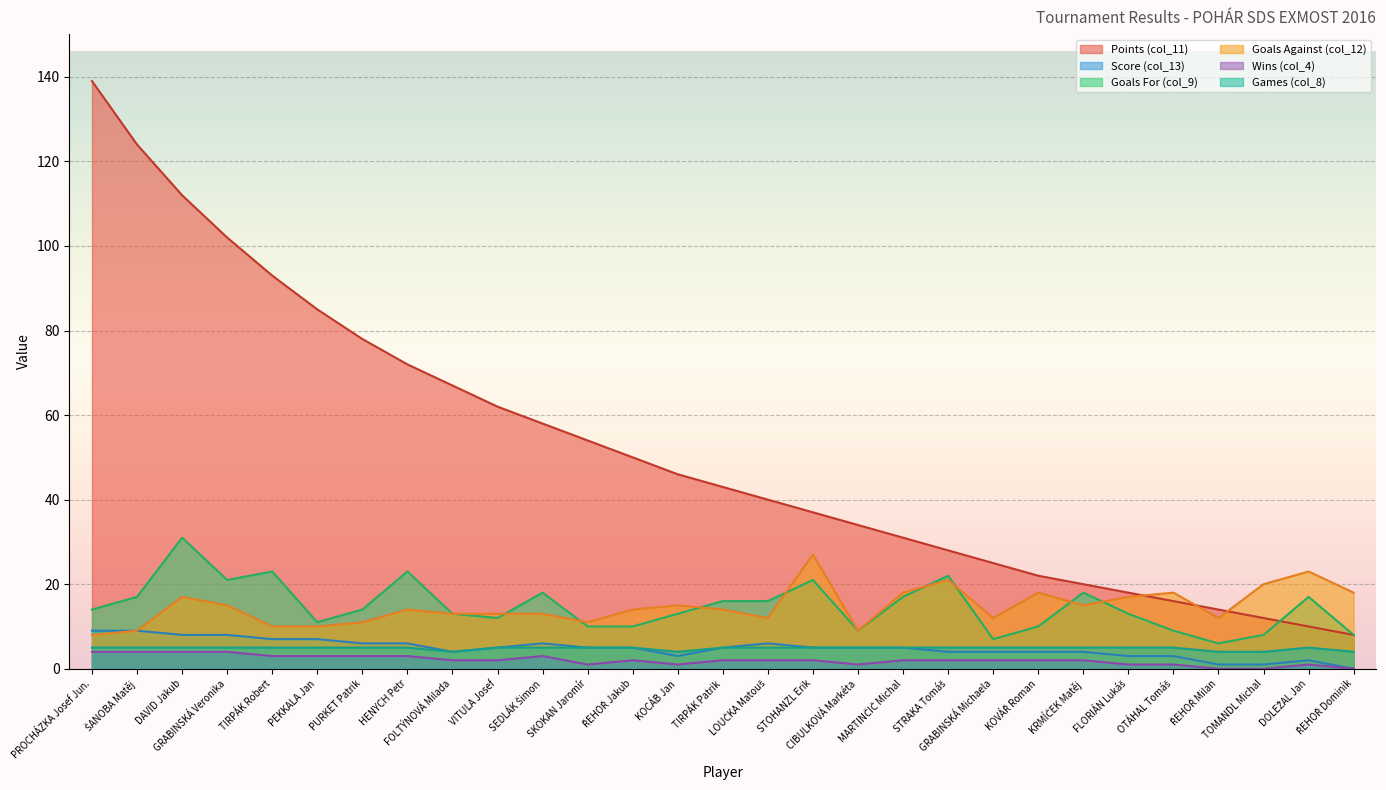

What are all the series names shown in the legend?

Points (col_11), Score (col_13), Goals For (col_9), Goals Against (col_12), Wins (col_4), Games (col_8)